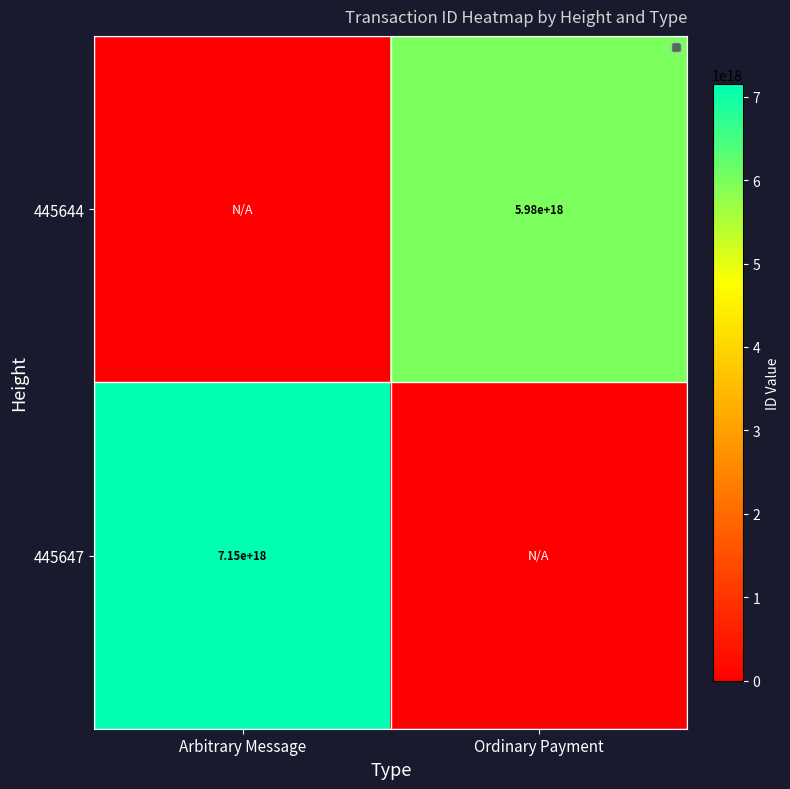

The value of 445647 at Arbitrary Message is 7150000000000000000. True or false?

True